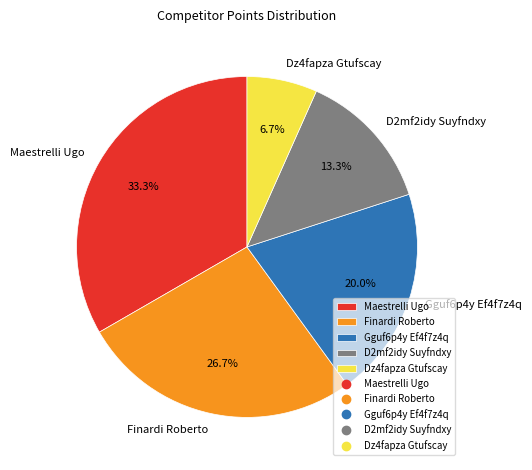

To the nearest percent, what percentage of the pie is Dz4fapza Gtufscay?

7%